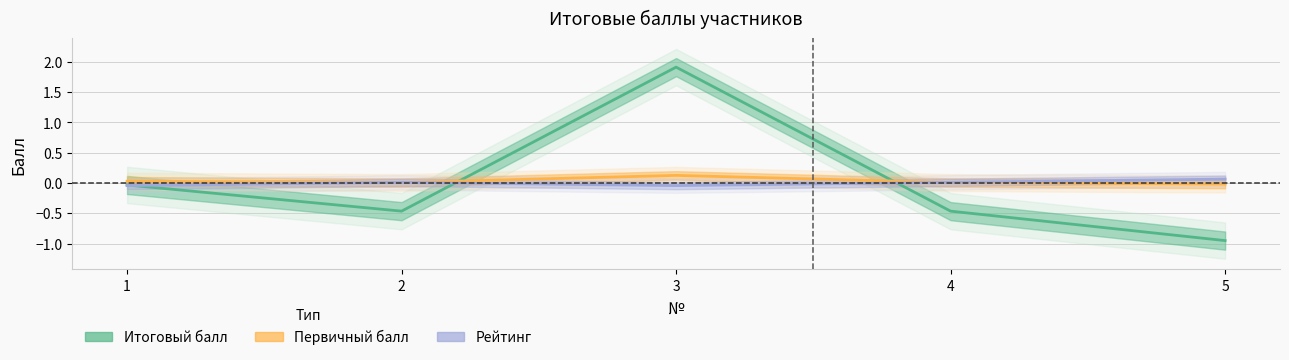

True or false: Рейтинг and Итоговый балл intersect in this chart.

True